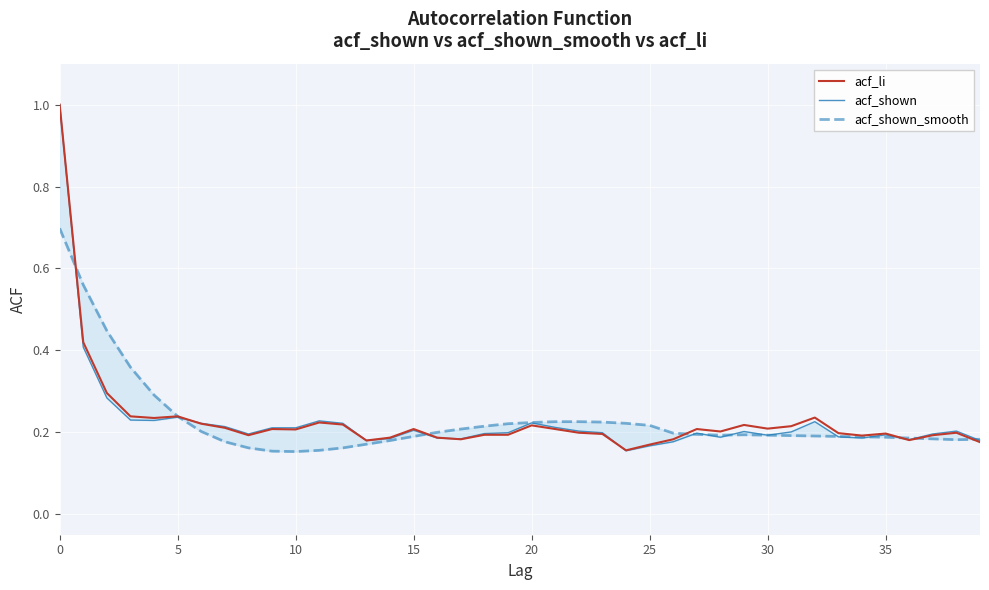

Which series changed the most between 36 and 37?

acf_shown